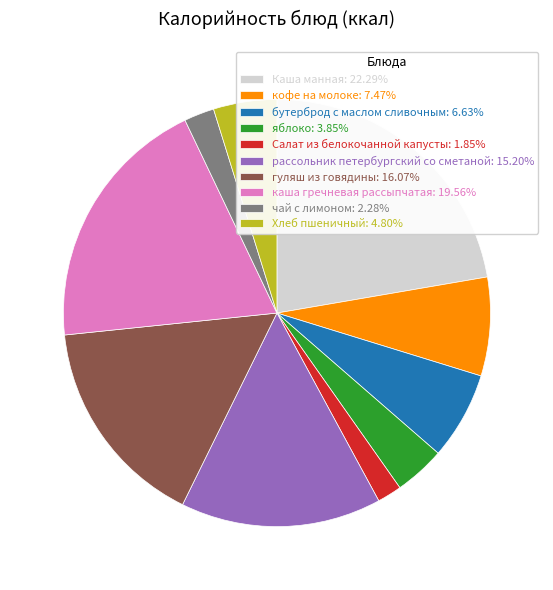

The бутерброд с маслом сливочным slice represents 7% of the pie. True or false?

True